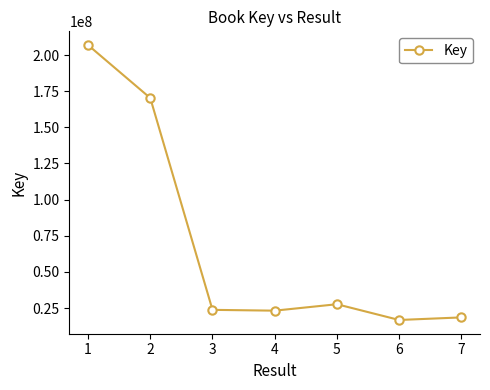

True or false: there are more than 1 points higher than both neighbors.

False